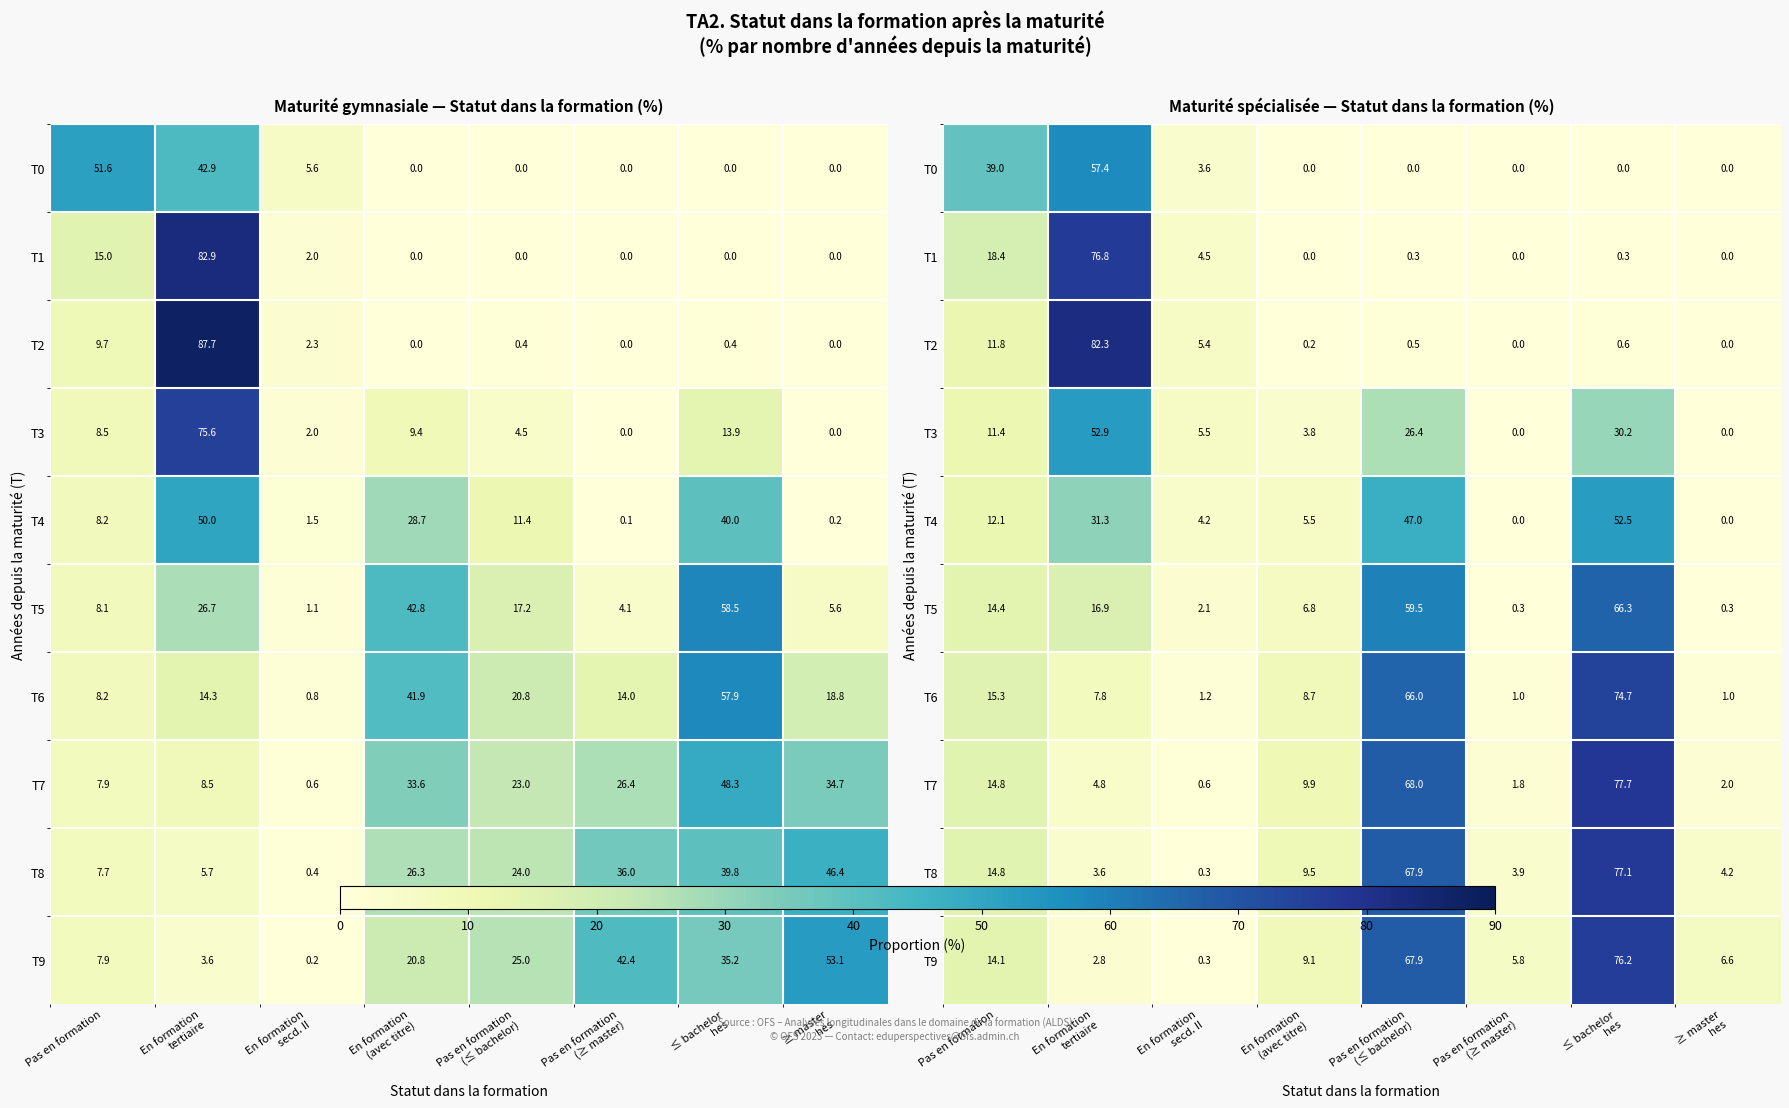

Between En formation tertiaire and ≤ bachelor hes, which series saw the biggest shift?

T2